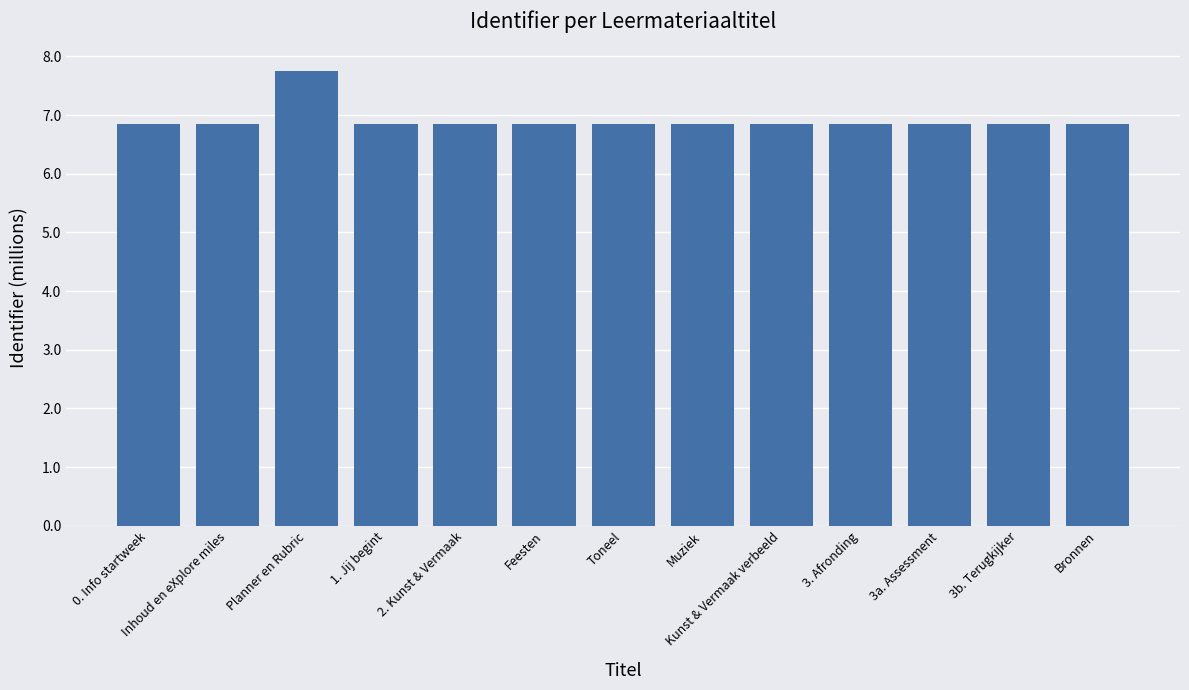

The chart shows a value of 9.1 at Inhoud en eXplore miles. True or false?

False